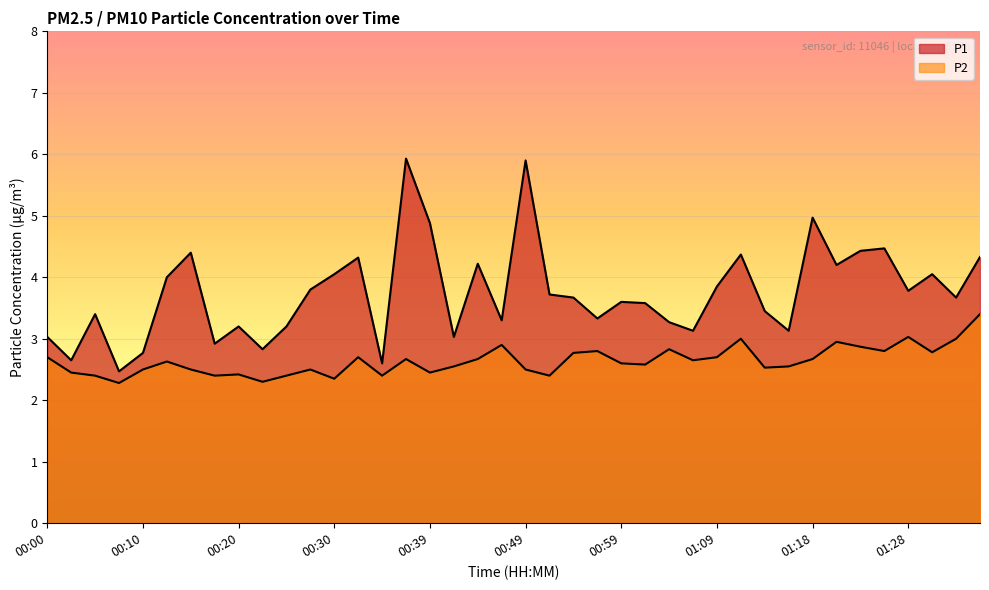

What is the maximum value for P1?

5.9